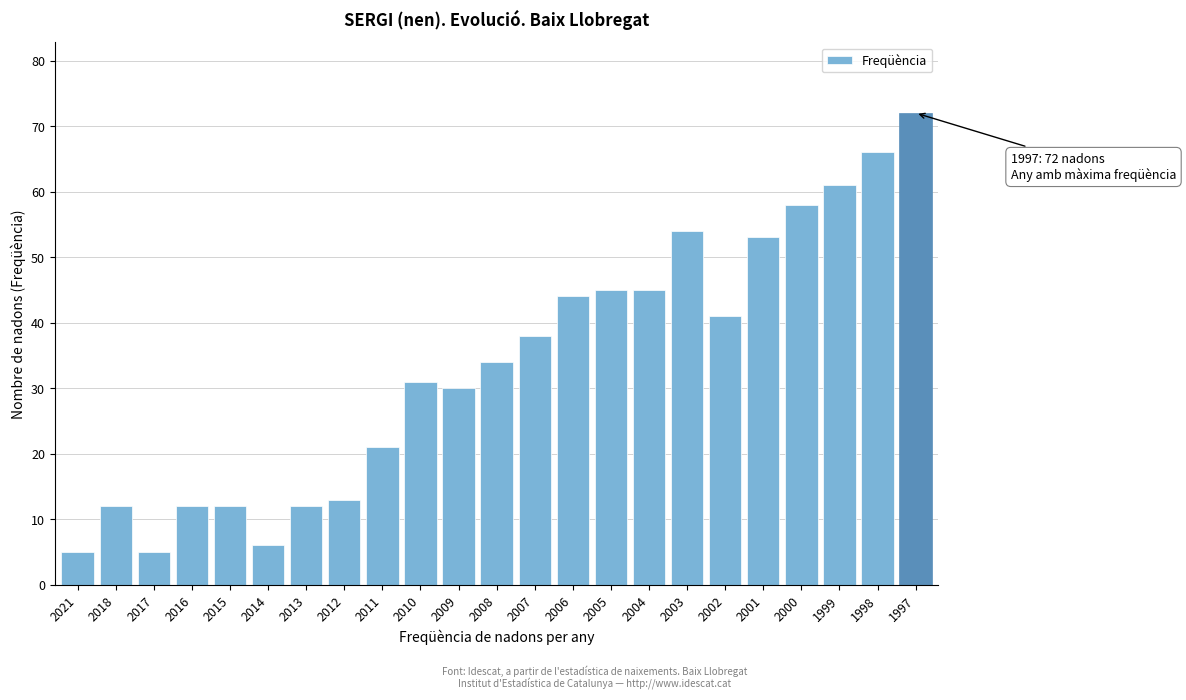

Reading right to left, list all the values displayed in this chart.

72	66	61	58	53	41	54	45	45	44	38	34	30	31	21	13	12	6	12	12	5	12	5